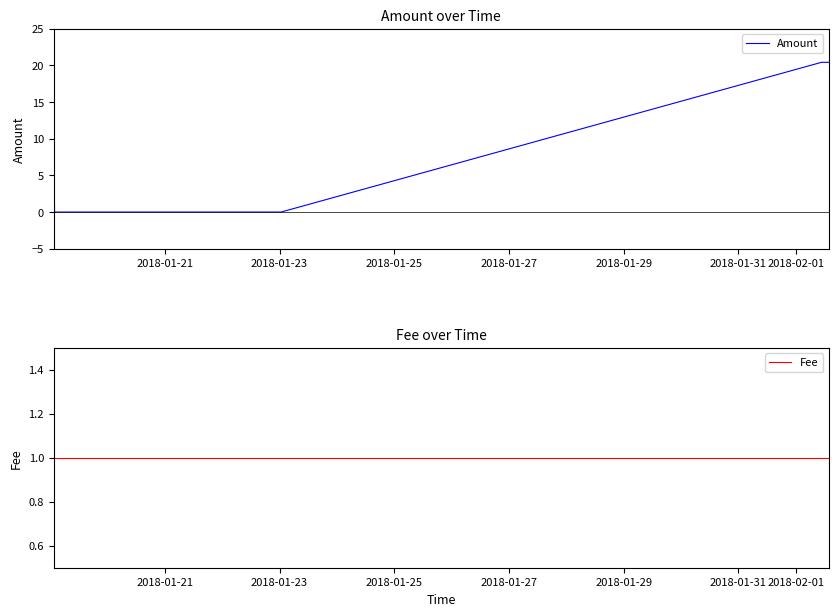

What is the highest value of the Amount series?

20.4